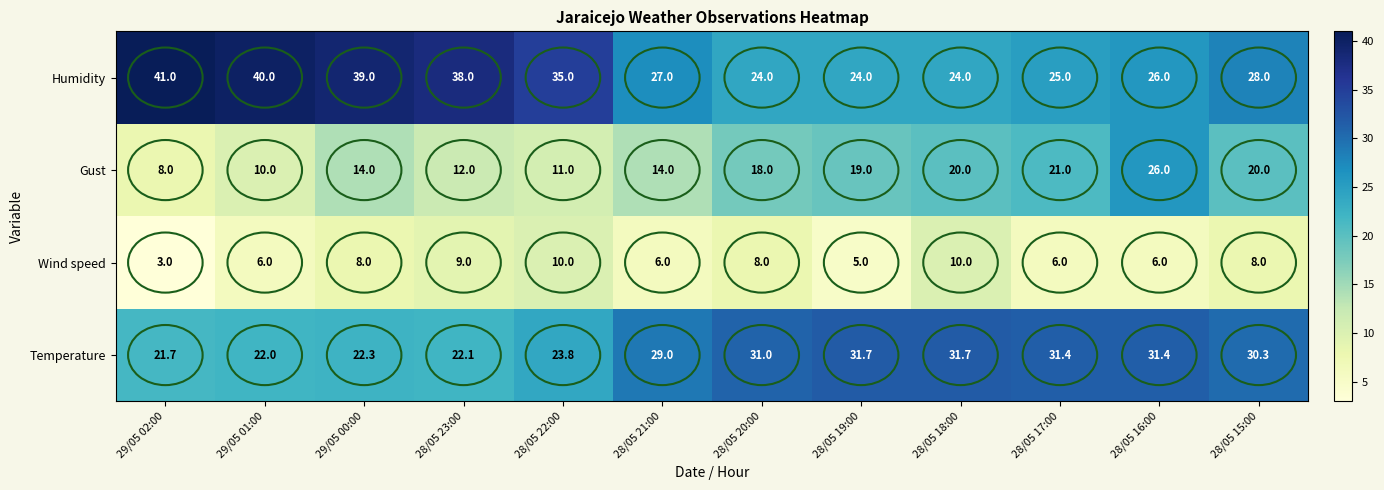

Which series has the largest range (max minus min)?

Gust